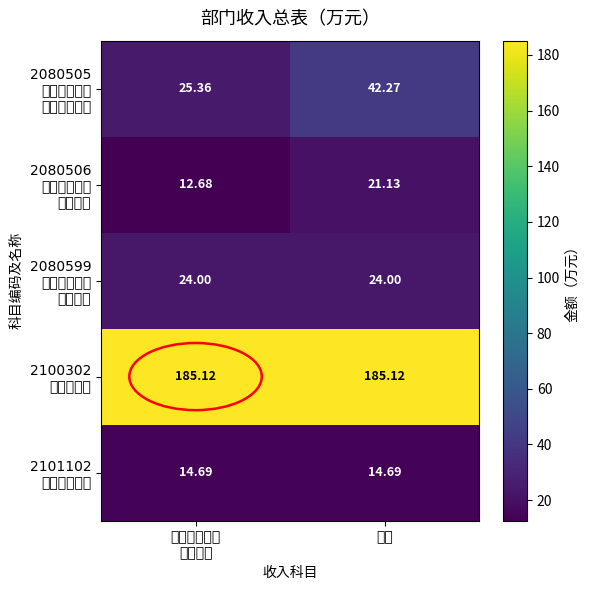

At which category is the sum across all series the highest?

总计